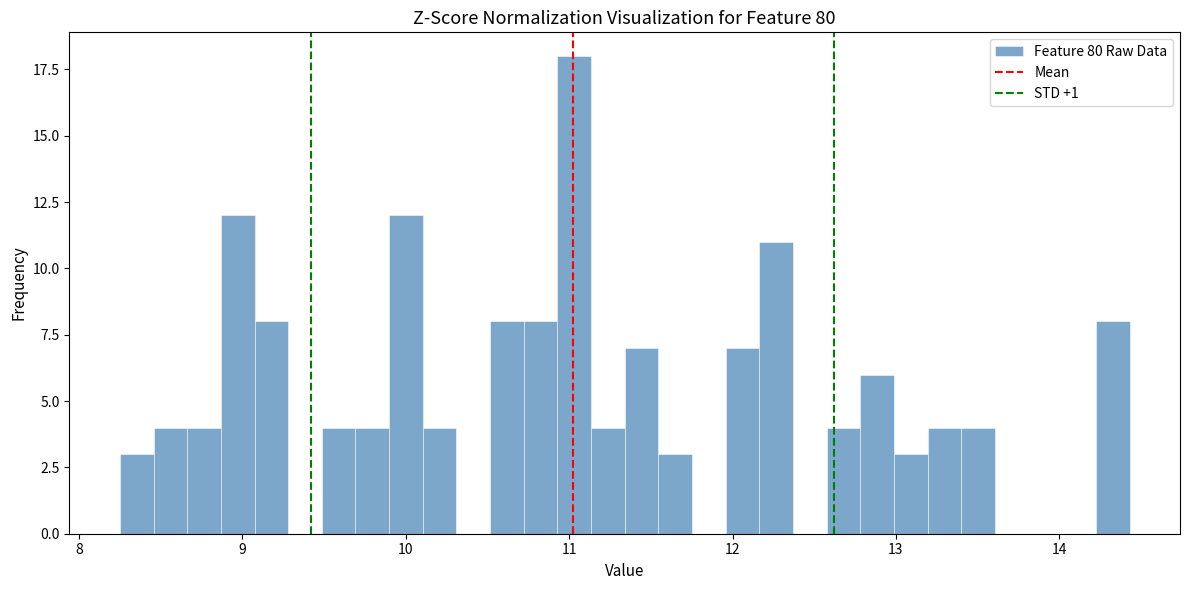

Around what value on the x-axis is the tallest bar? Give the approximate position of its centre, as read against the axis.

11.0